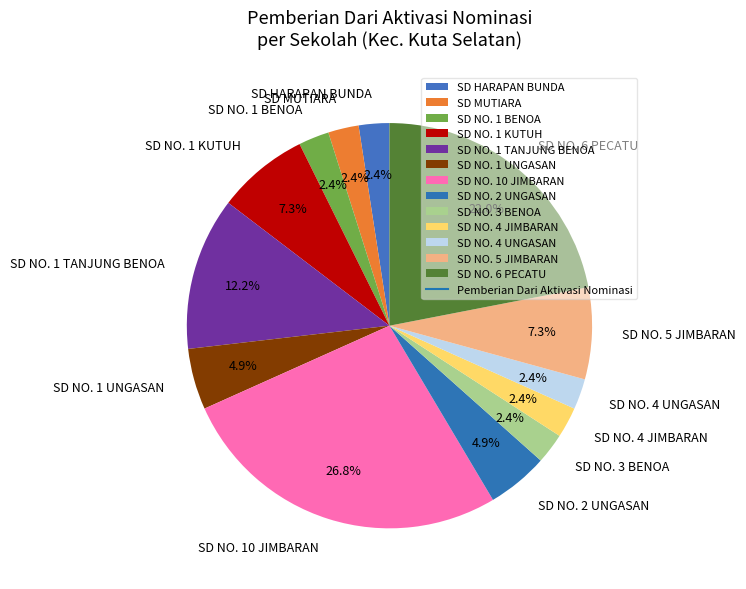

Is there a majority slice in this chart?

No